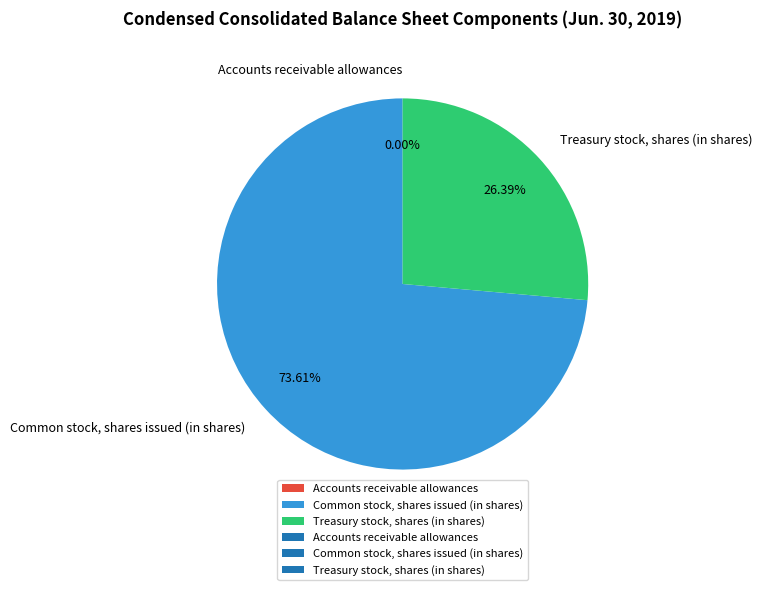

What is the largest slice in the pie chart?

Common stock, shares issued (in shares)